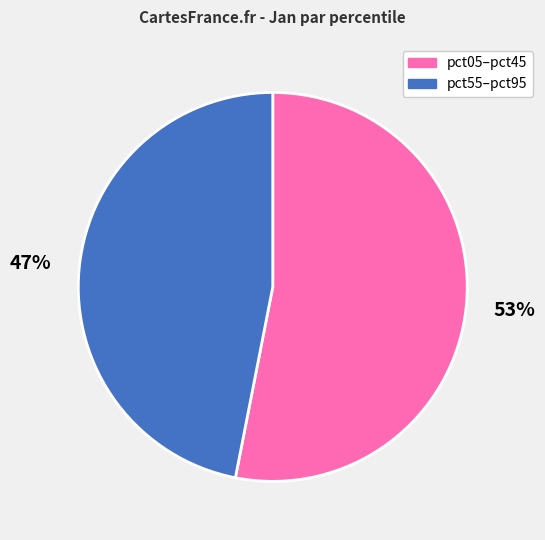

Is it true that pct55–pct95 is 47% of the pie?

True